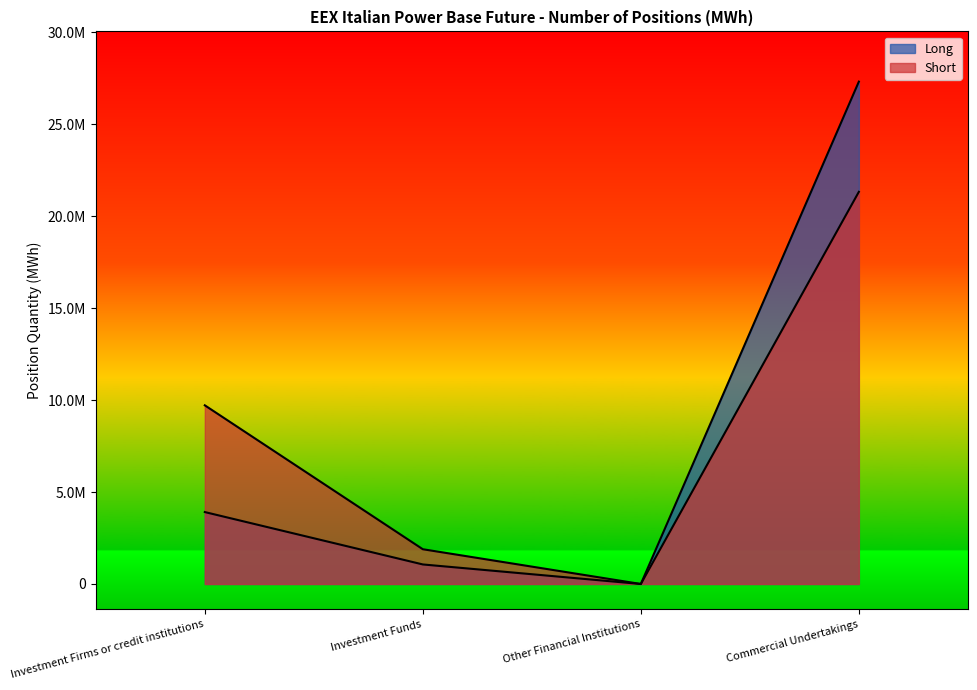

At how many categories does at least one series exceed 8591482?

2